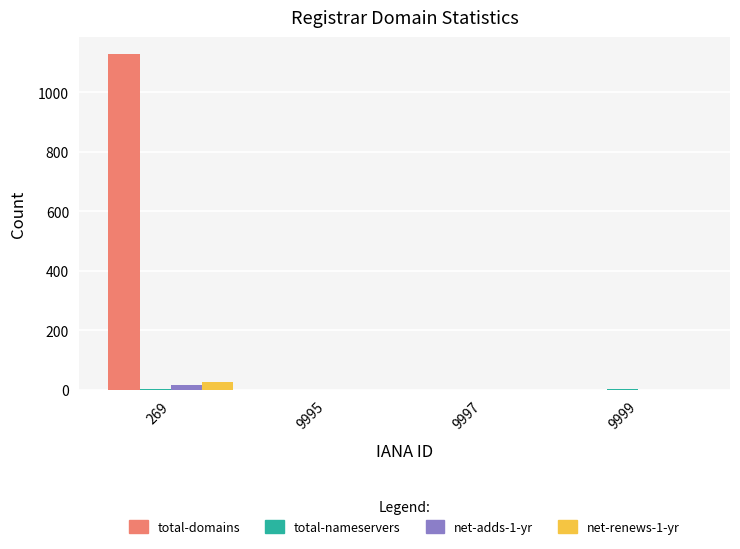

Count the number of categories in the chart.

4